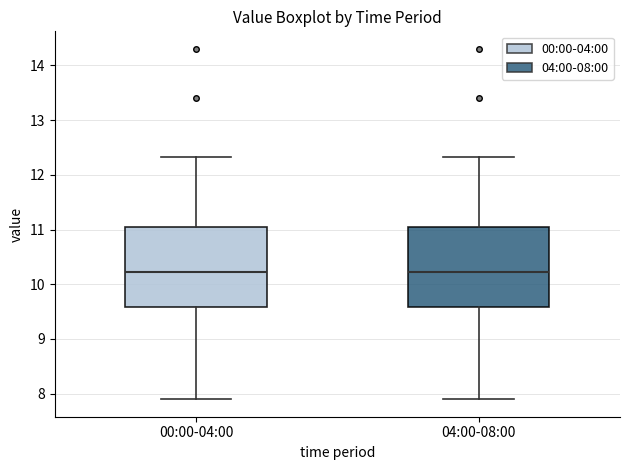

Where is the lower edge of the box for 00:00-04:00 on the y-axis? The values are not printed on the chart, so give them approximately, as read against the axis.

9.6